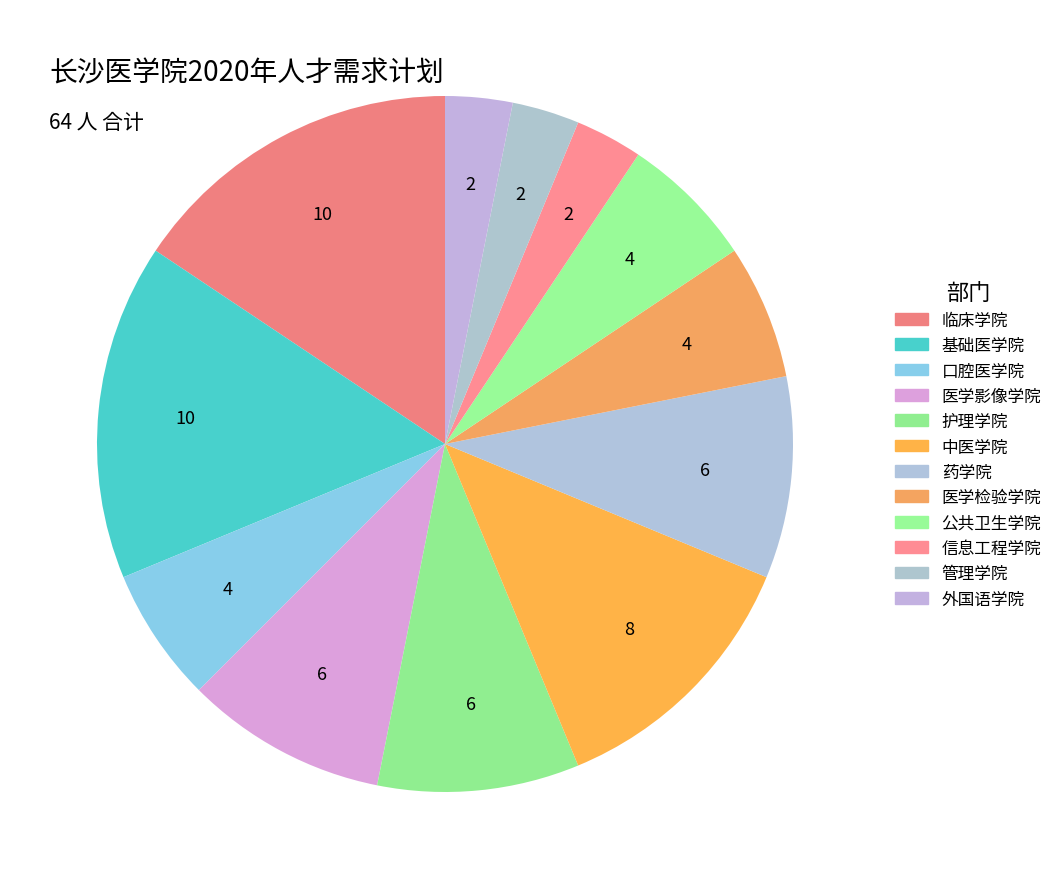

How much of the chart is everything except 药学院?

90.6%